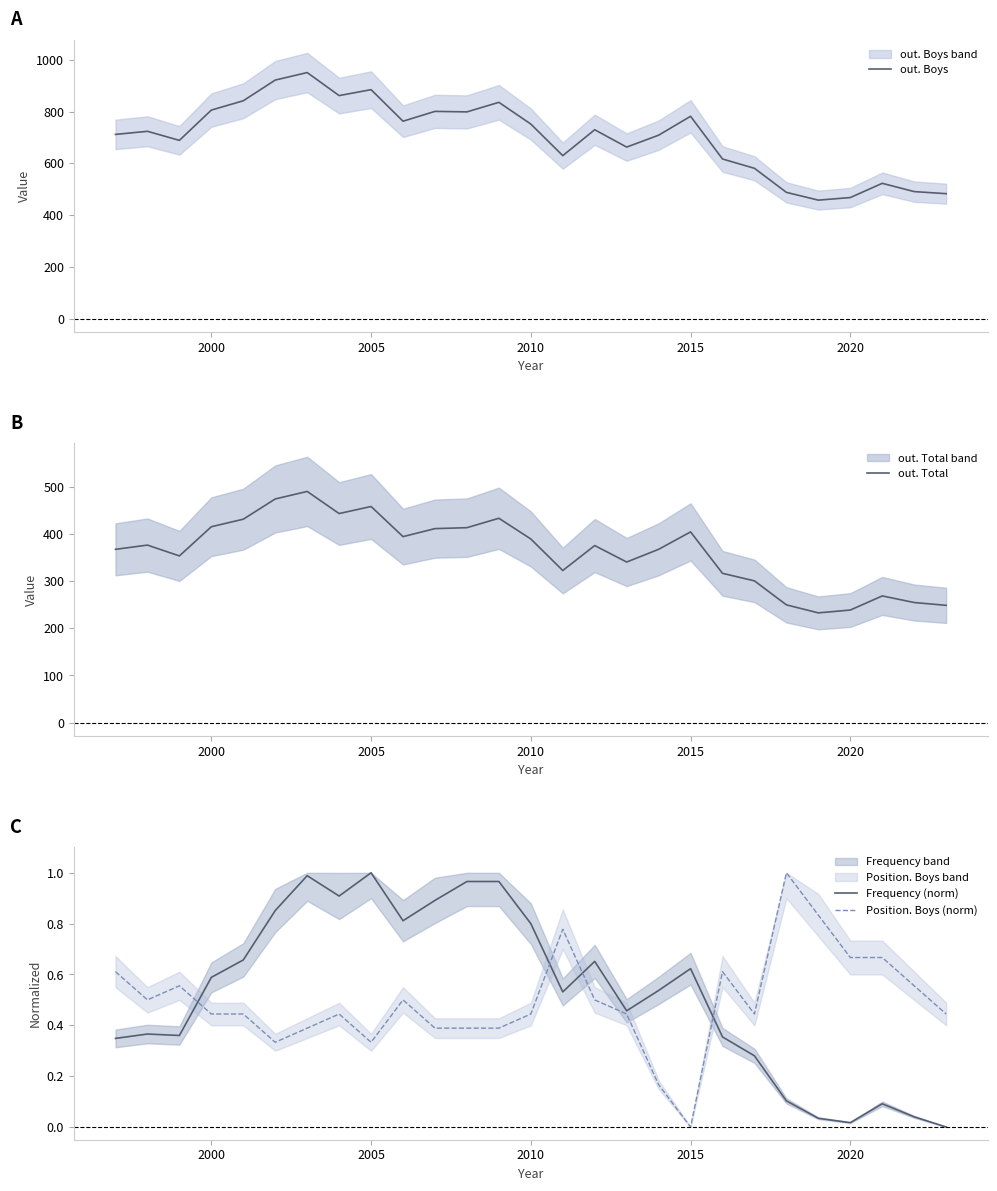

What is the minimum value for out. Boys?

458